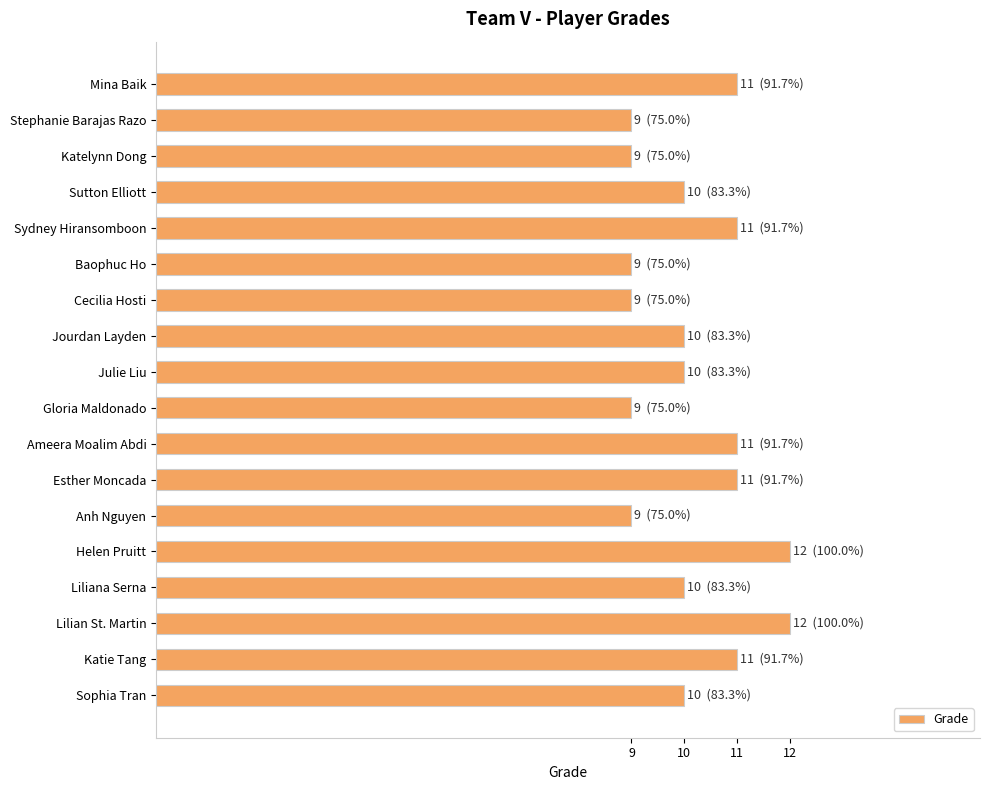

Approximately how many times larger is the value at Sydney Hiransomboon compared to Katelynn Dong?

1.2